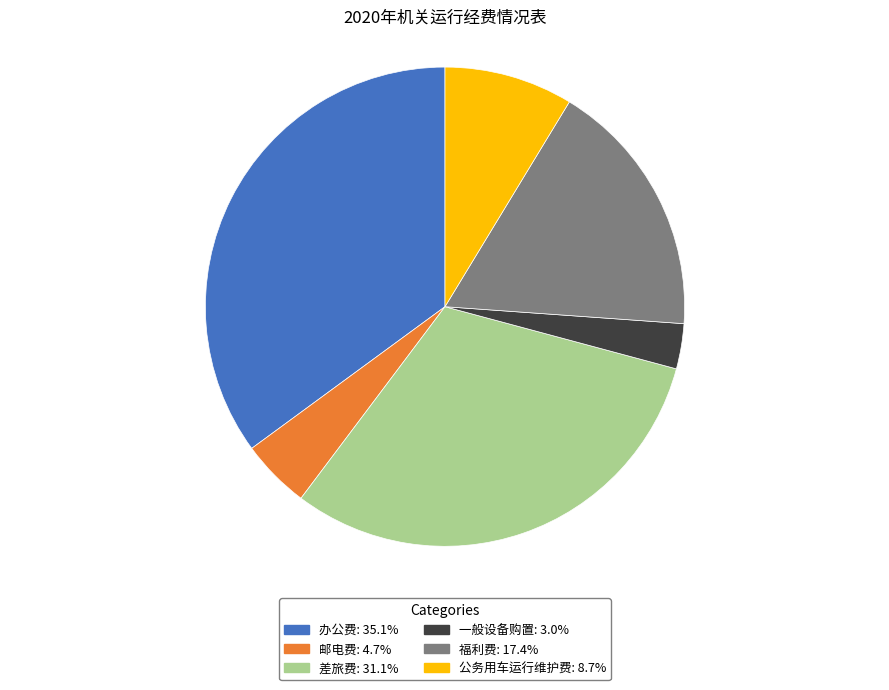

How many segments does this pie chart have?

6